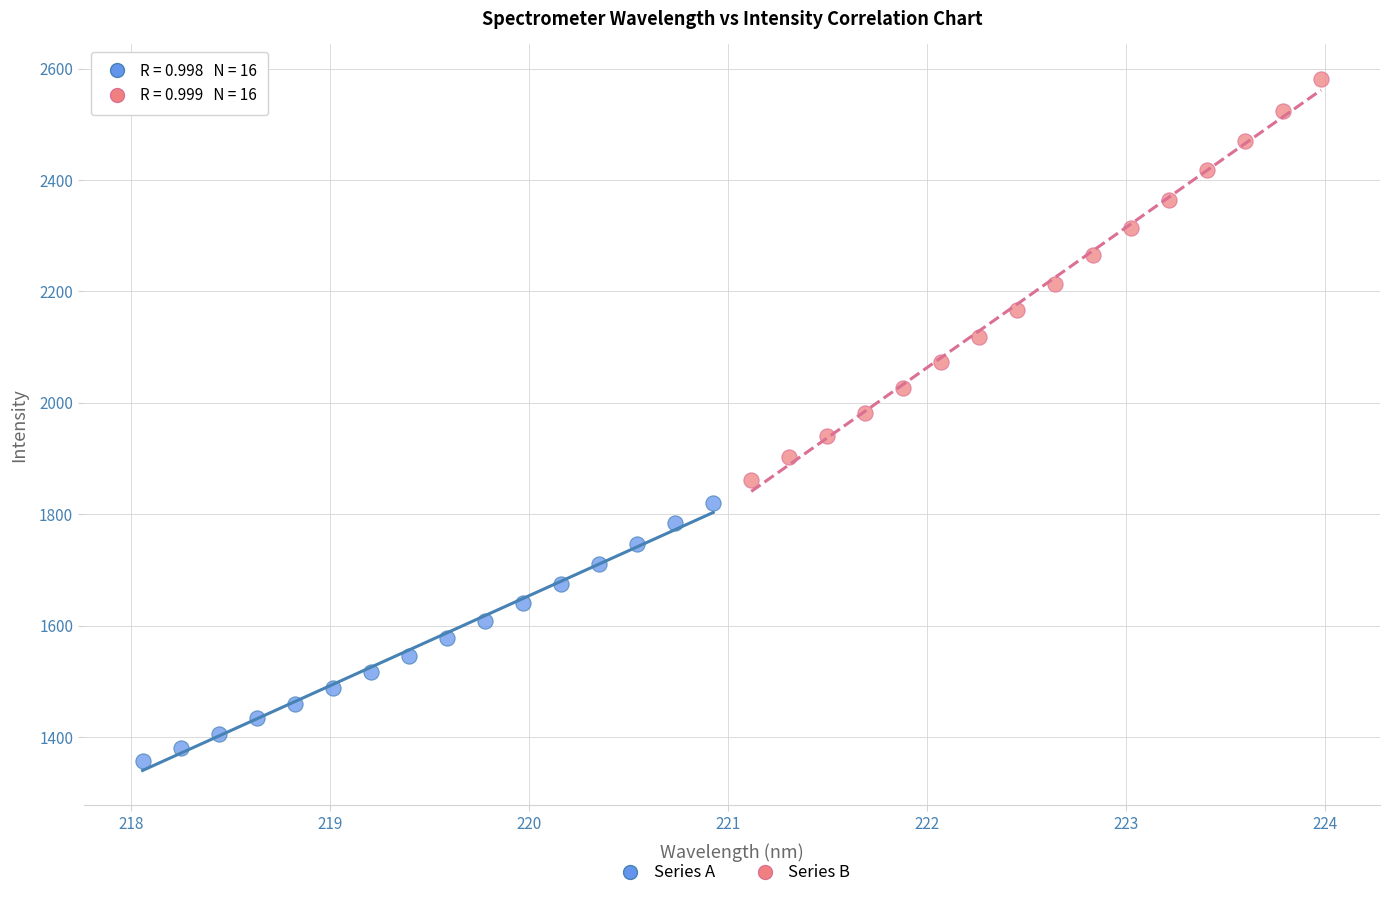

What are all the series names shown in the legend?

Series A, Series B